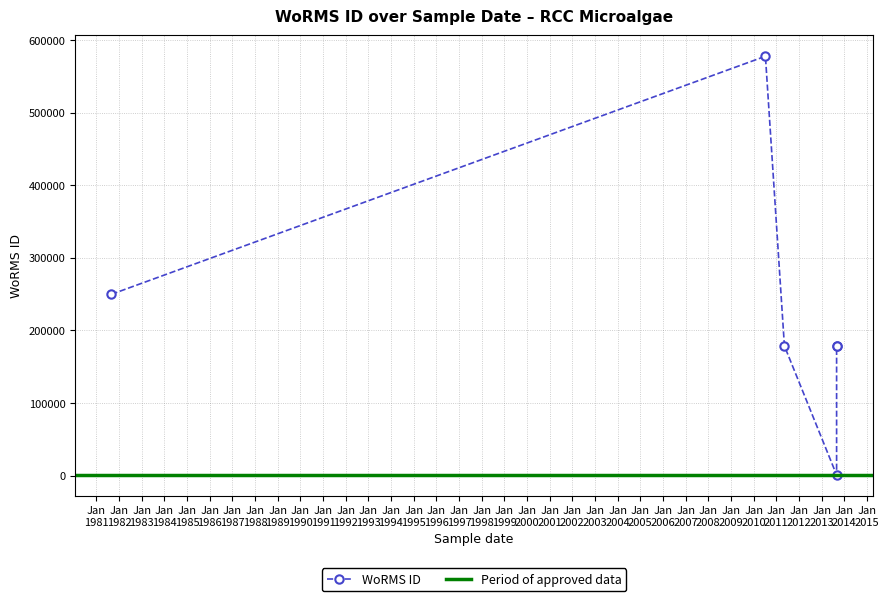

Reading left to right, transcribe all the data shown in this chart.

249711	577659	178583	802	178583	178583